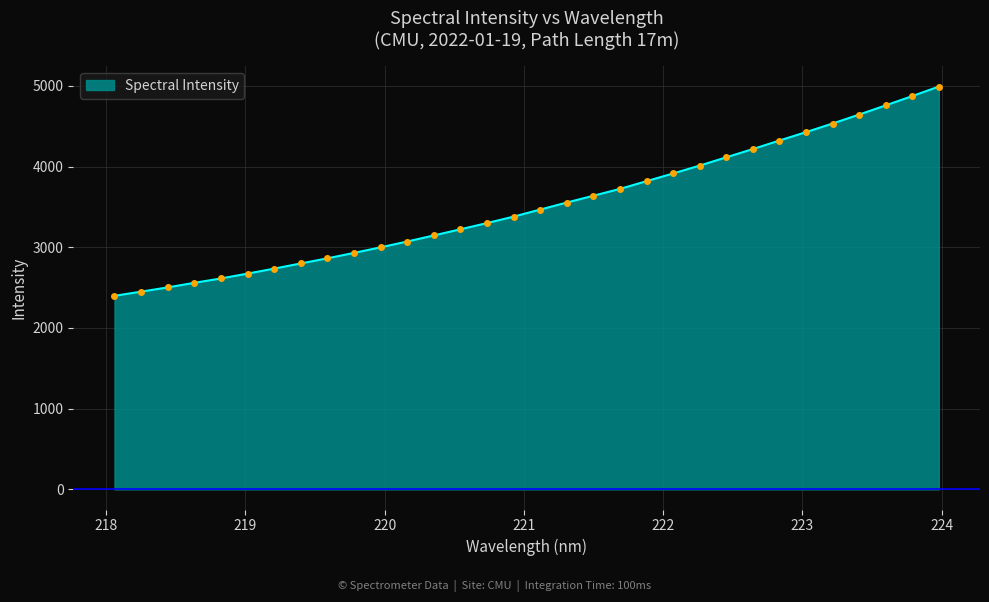

What is the difference between the maximum and minimum values?

2593.2